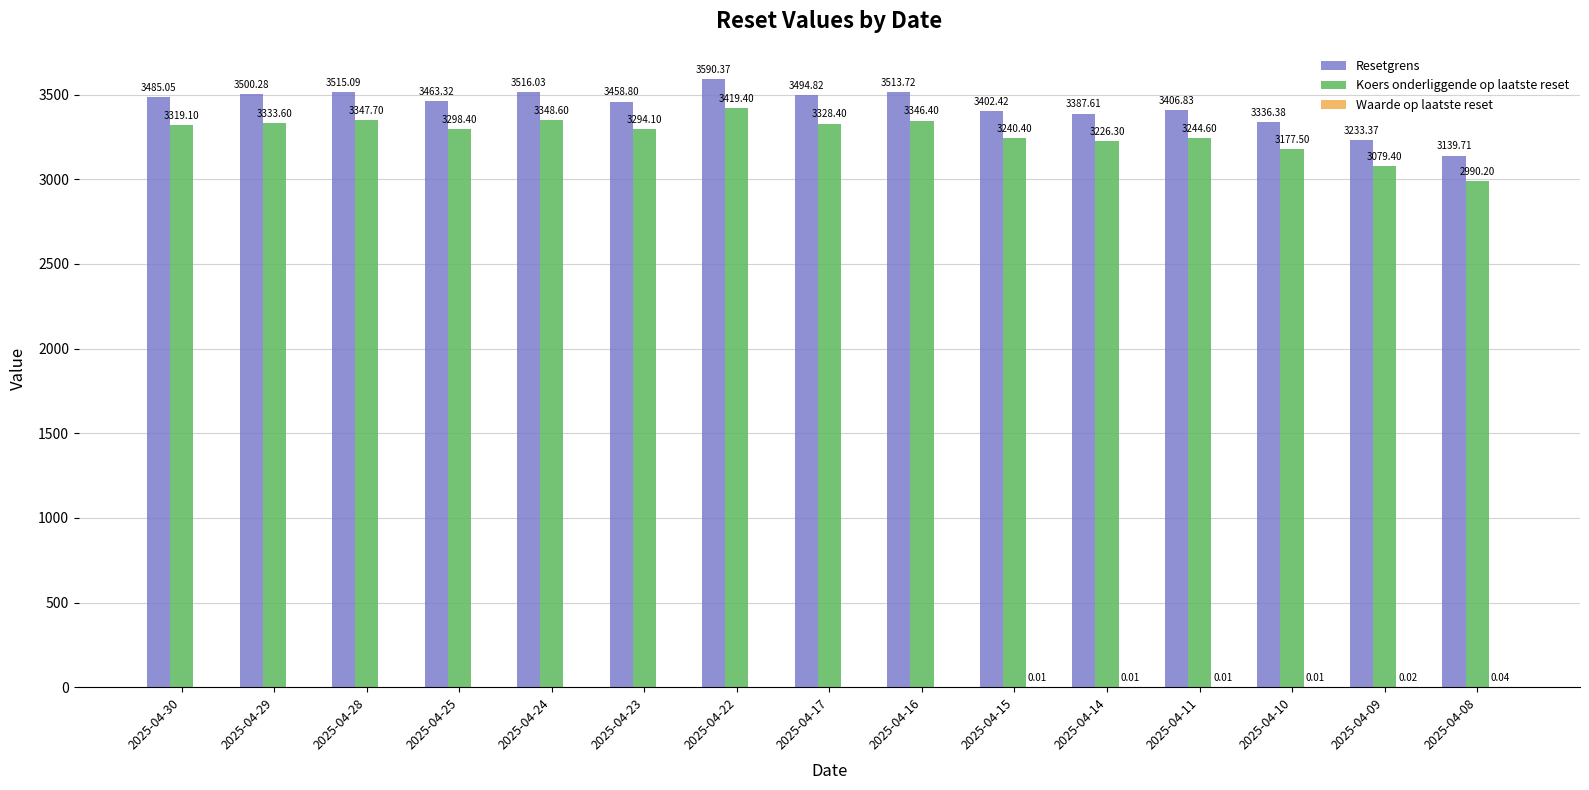

Which series changed the most between 2025-04-14 and 2025-04-08?

Resetgrens